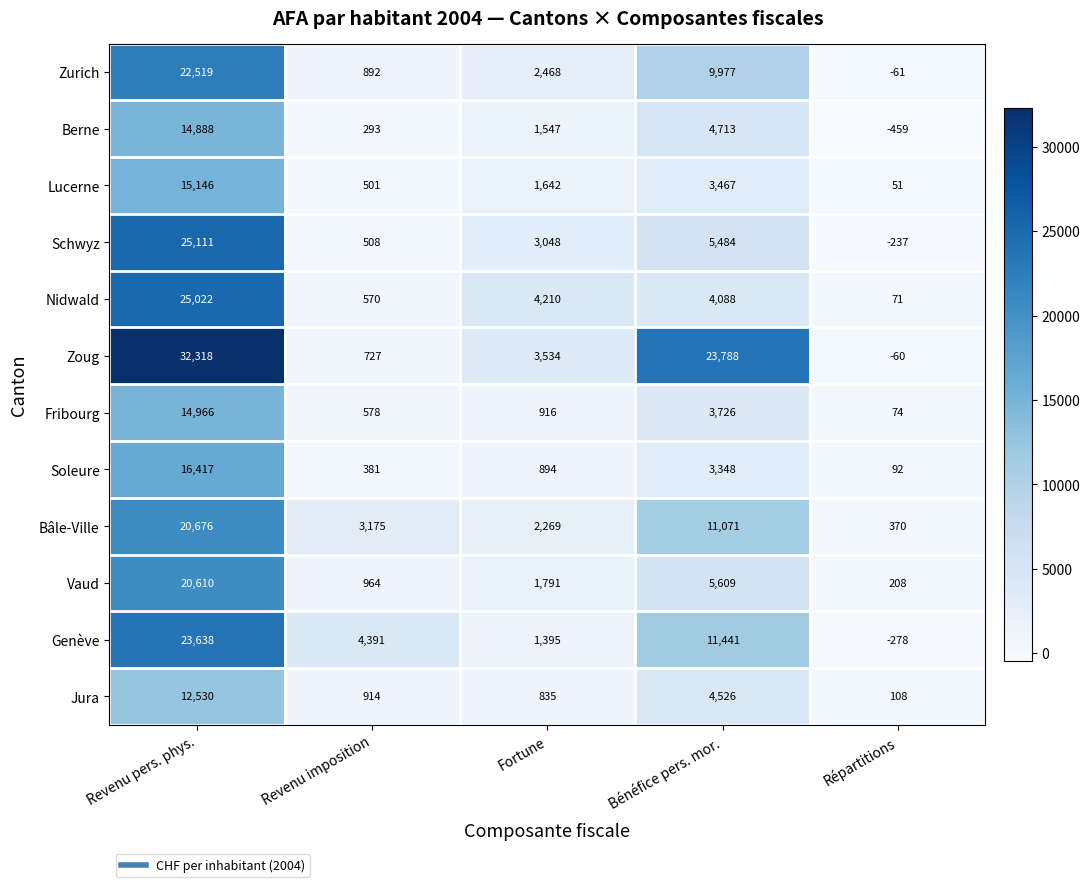

What is the difference between the second highest and second lowest values in the Berne series?

4420